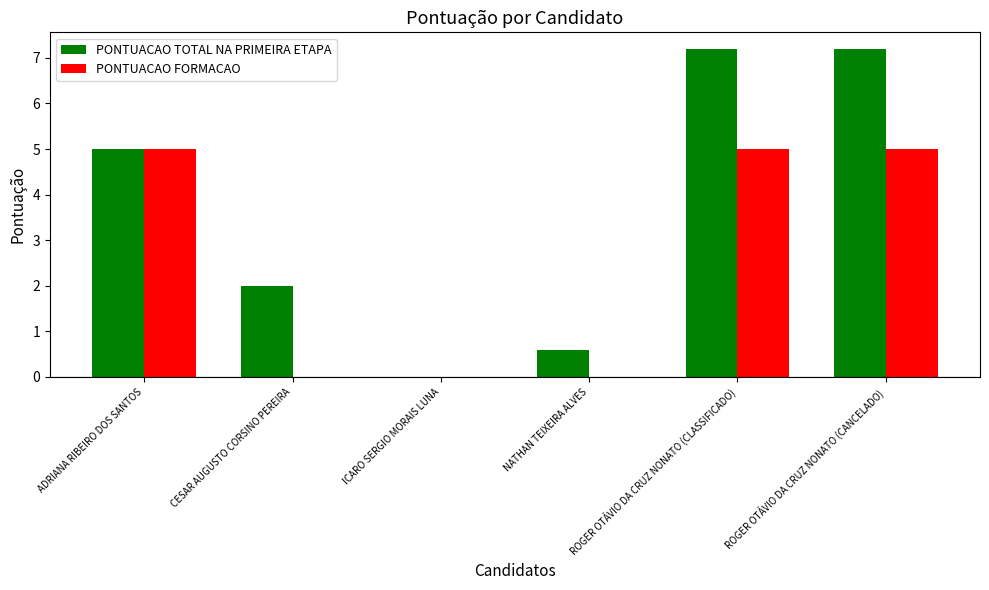

Reading left to right, what are all the values shown in this chart?

PONTUACAO TOTAL NA PRIMEIRA ETAPA: 5.0	2.0	0.0	0.6	7.2	7.2
PONTUACAO FORMACAO: 5.0	0.0	0.0	0.0	5.0	5.0